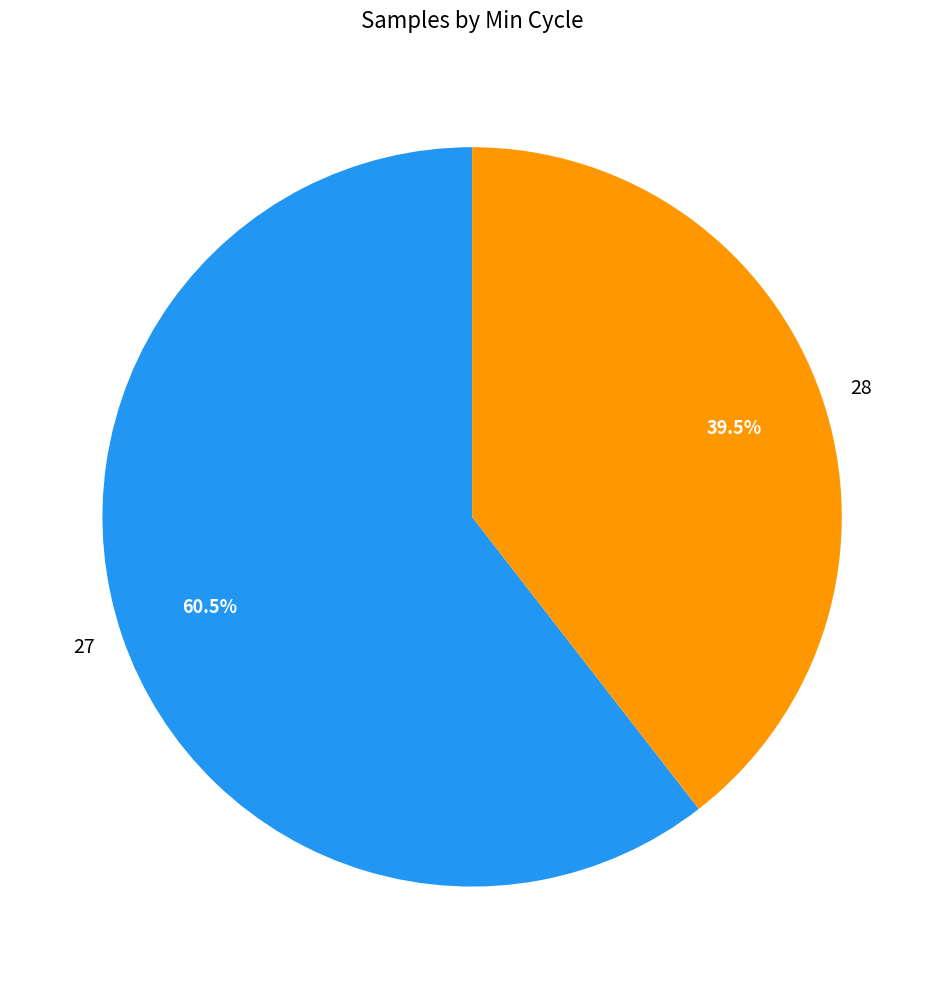

How many segments does this pie chart have?

2